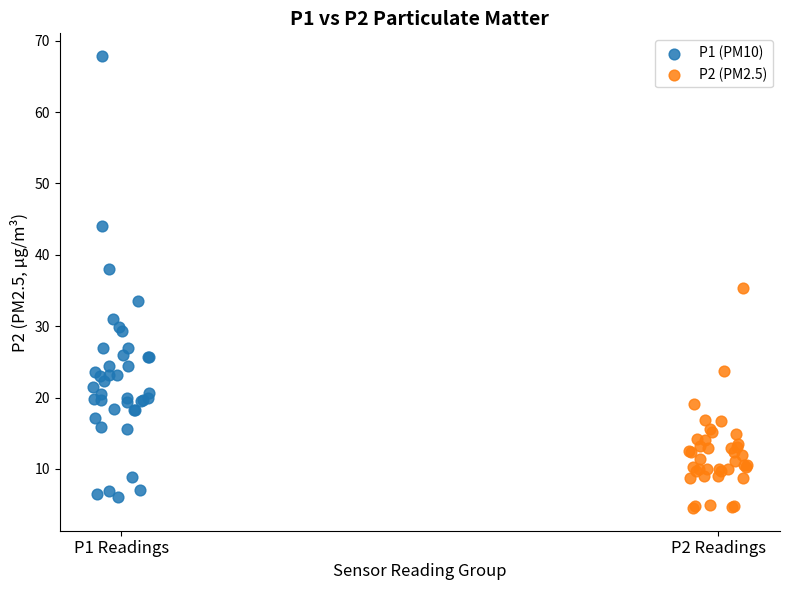

Which series contains the highest Y value?

P1 (PM10)